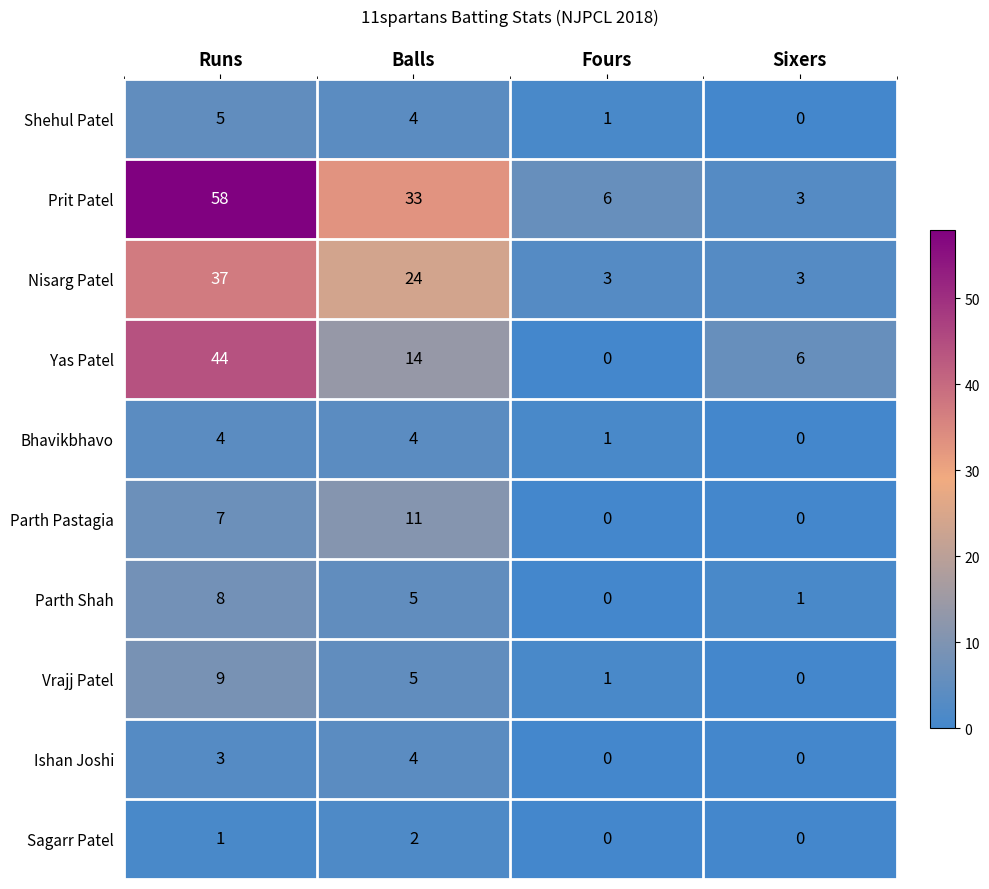

At which label is Vrajj Patel closest to 4?

Balls